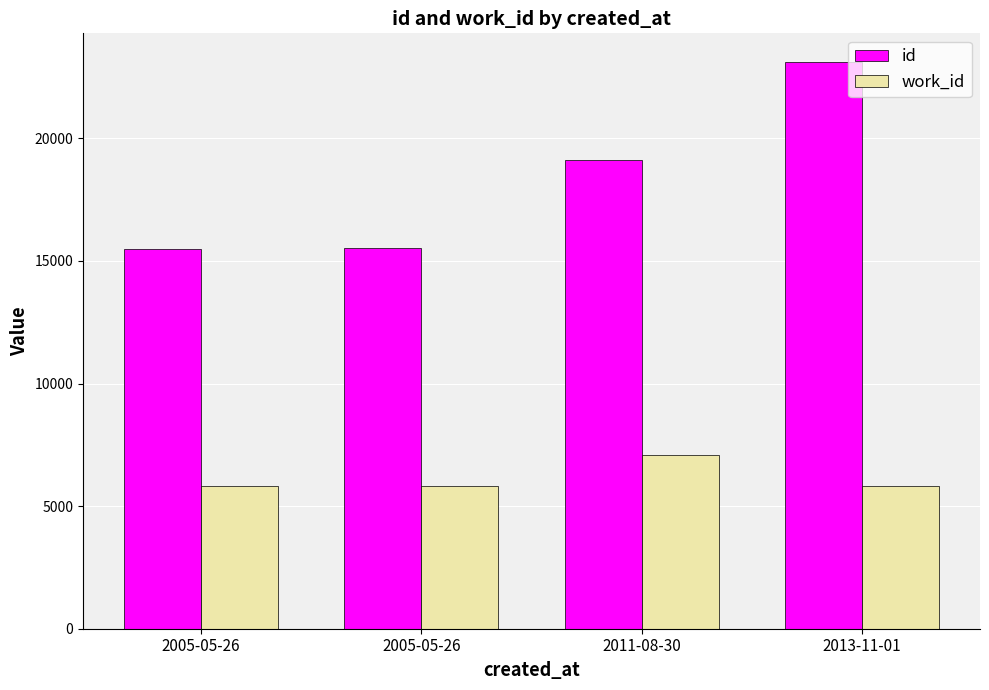

What is the total value across all series at 2011-08-30?

26188